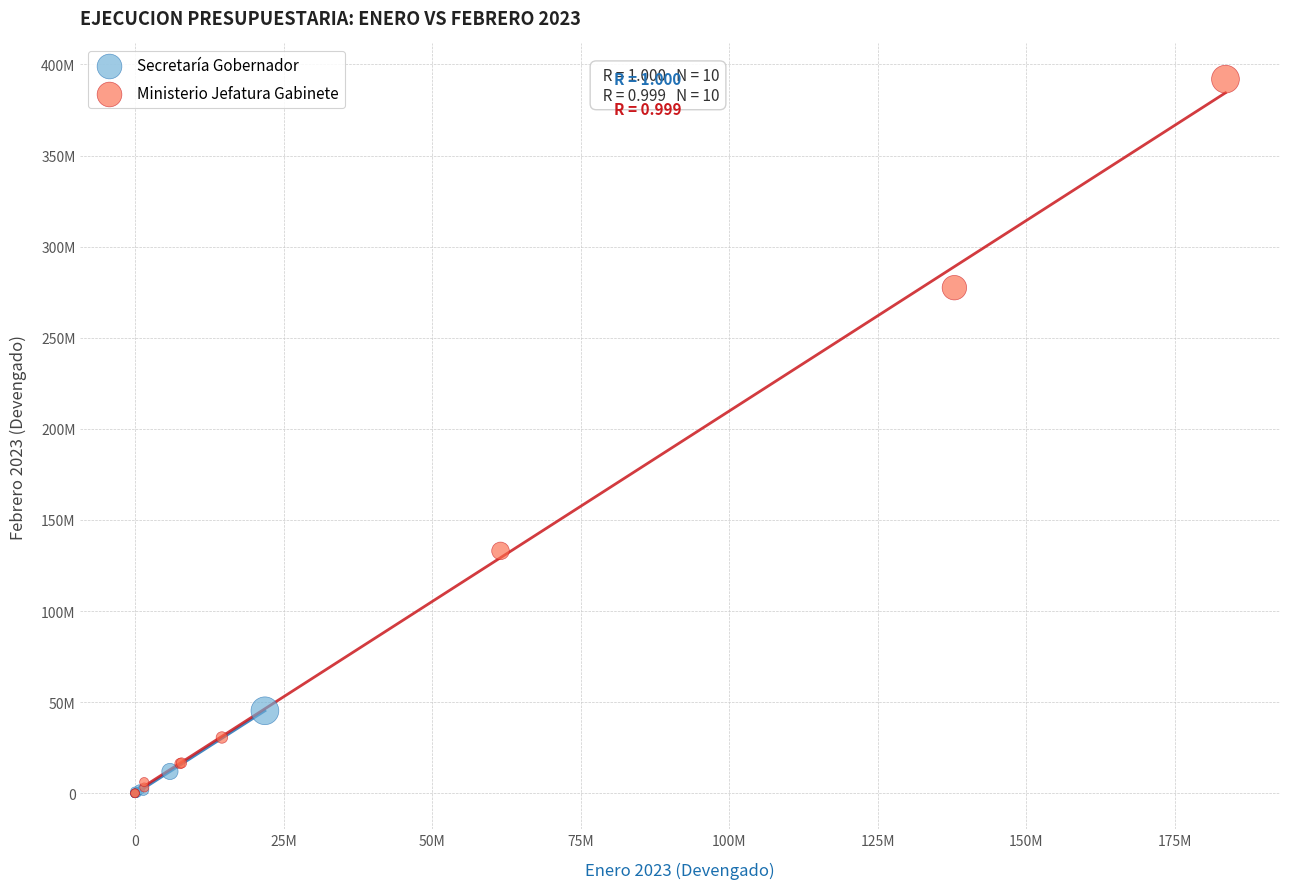

Which series has the widest spread of Y values?

Ministerio Jefatura Gabinete